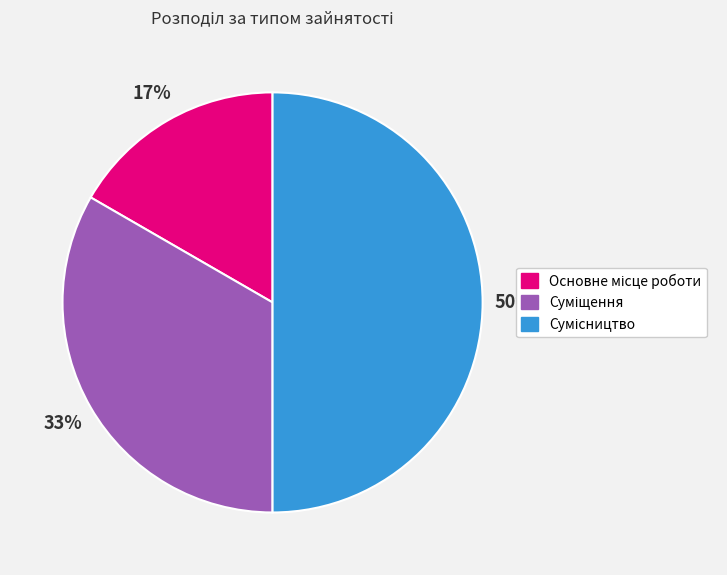

To the nearest percent, what is the difference between the largest and smallest slice percentages?

33%